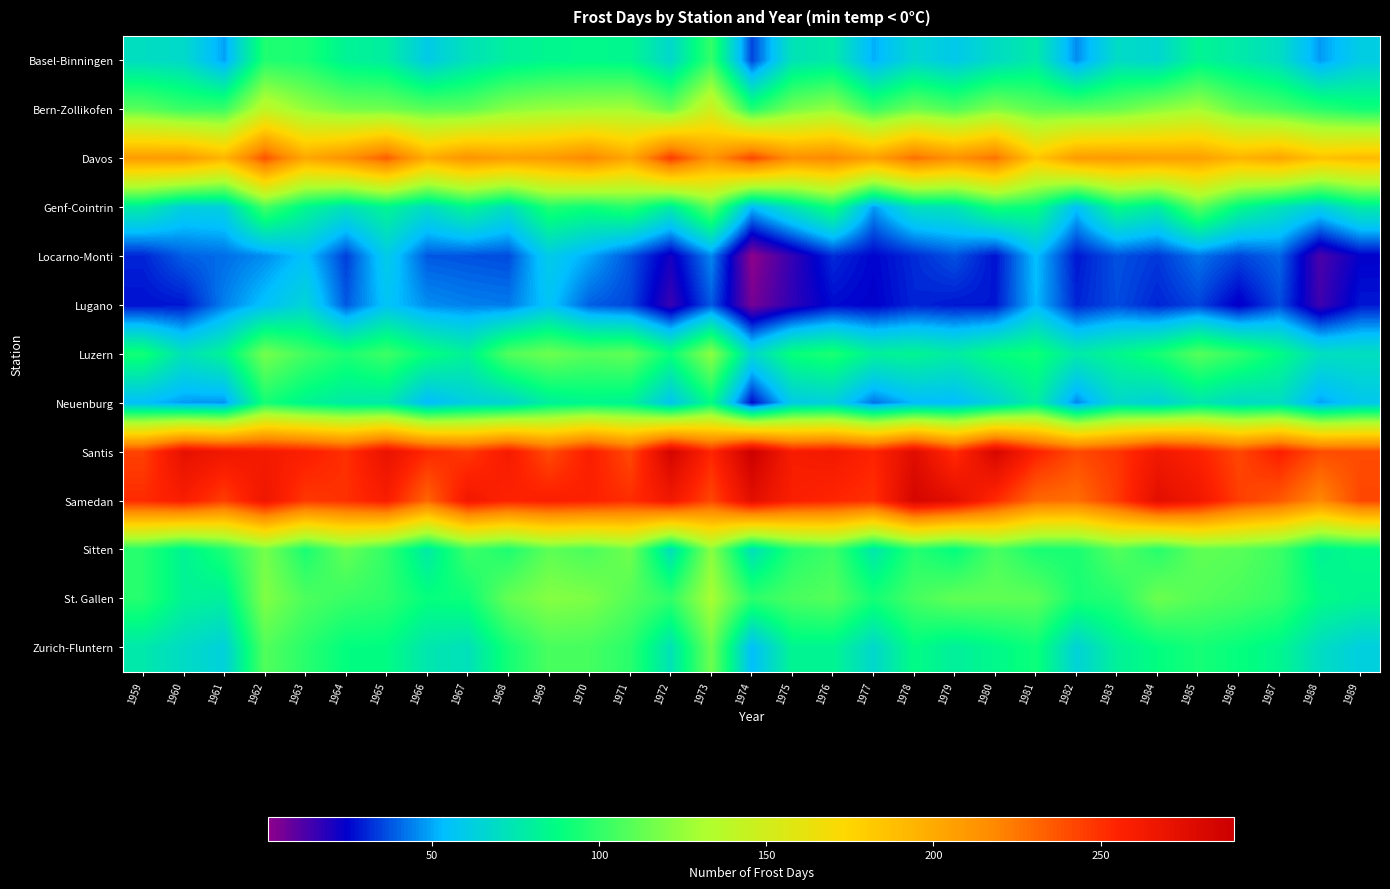

Which label corresponds to the largest value in the chart?

1974